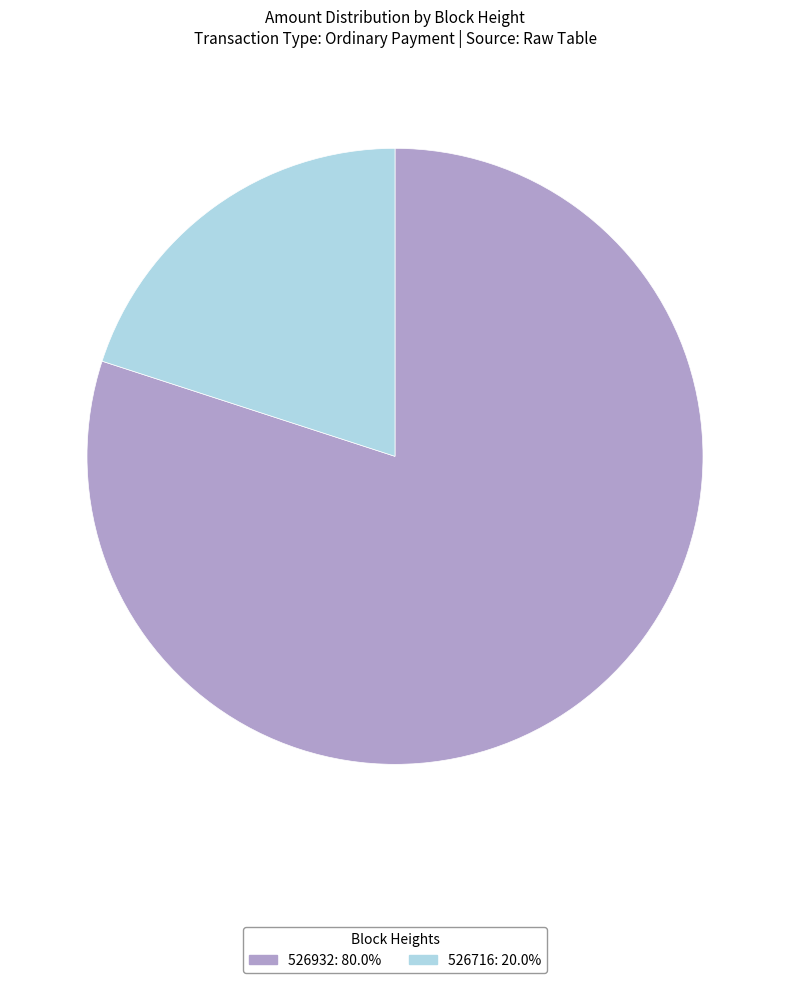

Which has a higher value, 526716 or 526932?

526932